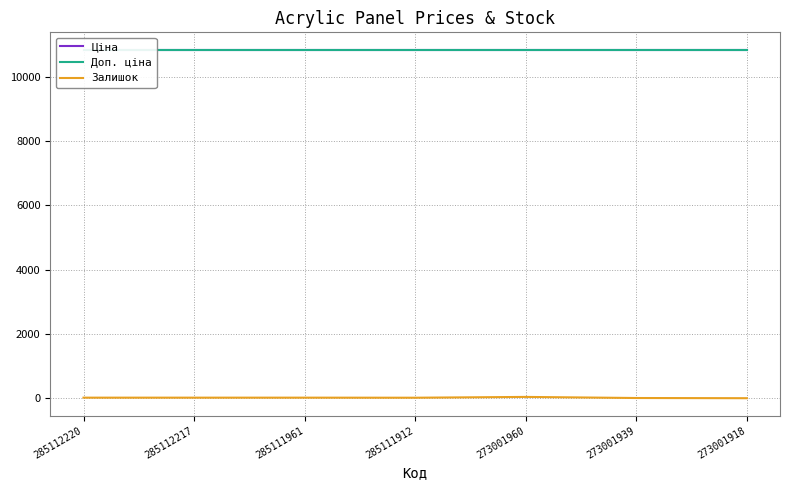

True or false: Залишок has a value of 17.0 at 285111961.

True